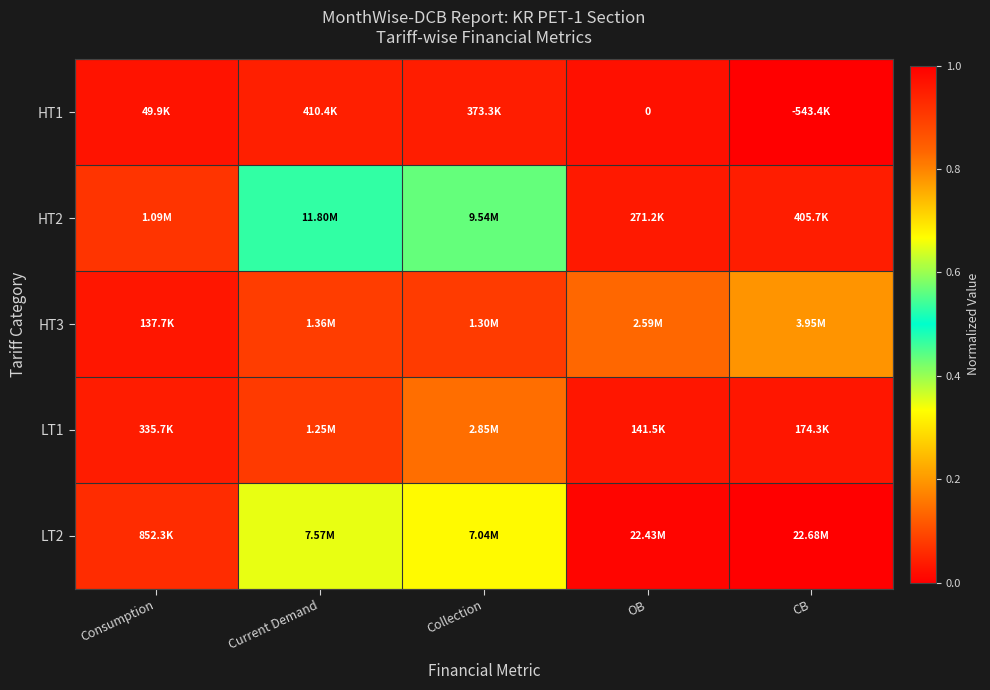

Which series has the largest total across all categories?

LT2